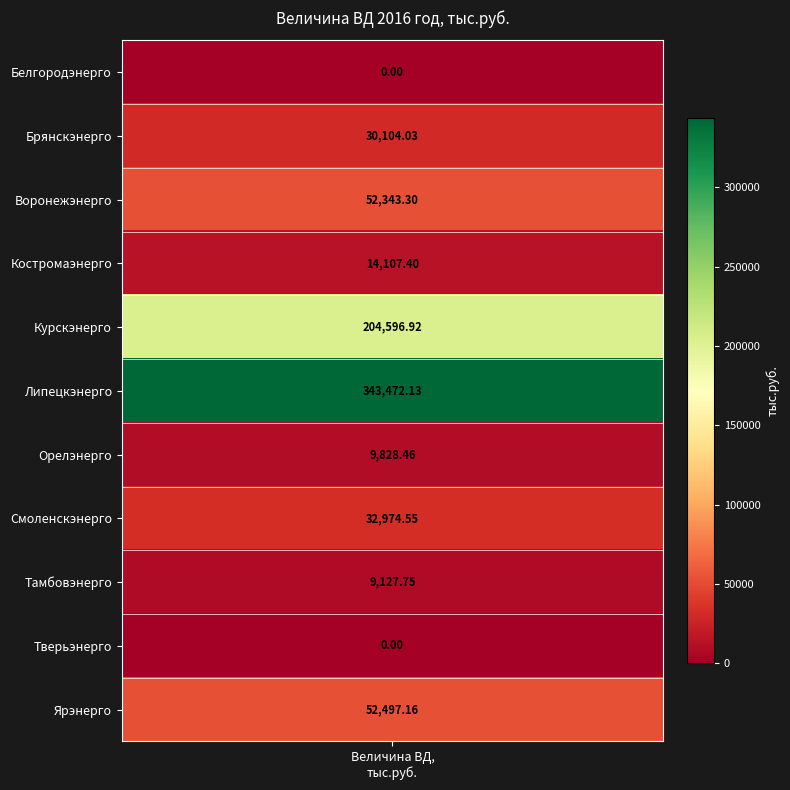

What is the difference between the values at 3 and 8?

4979.6